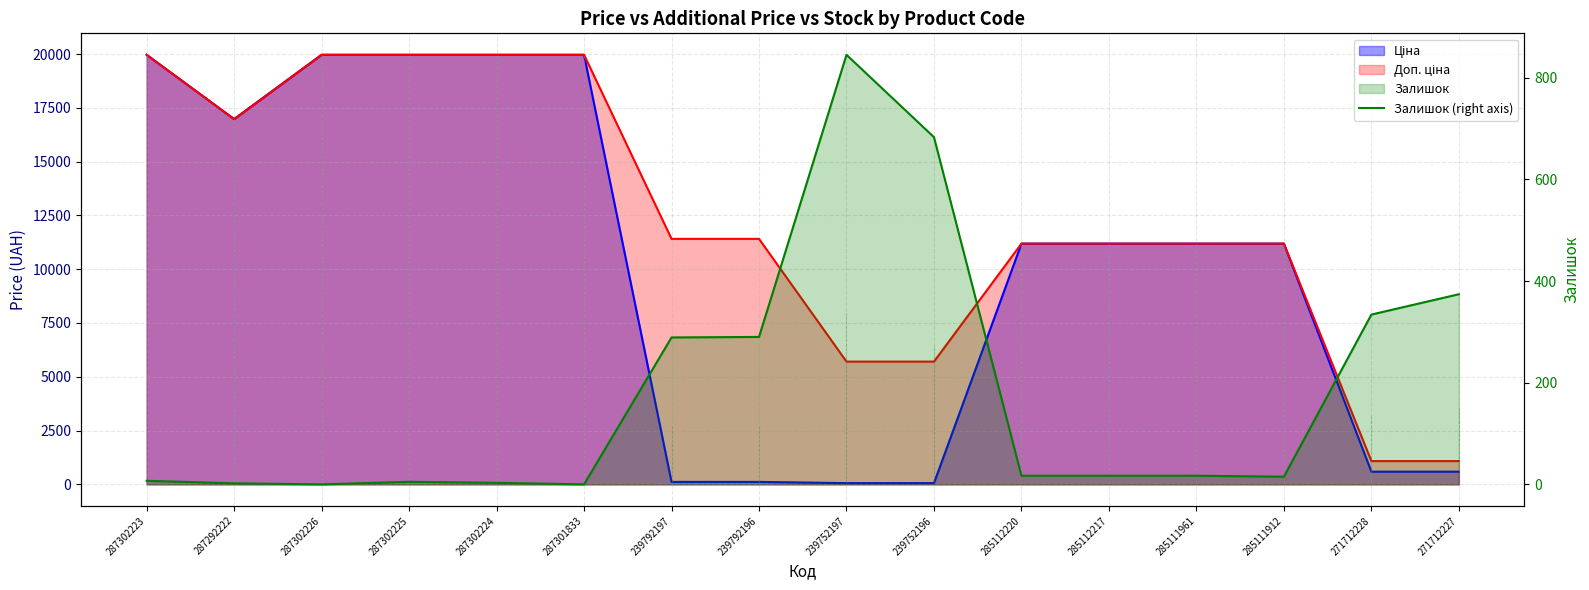

How many values are below 17?

7